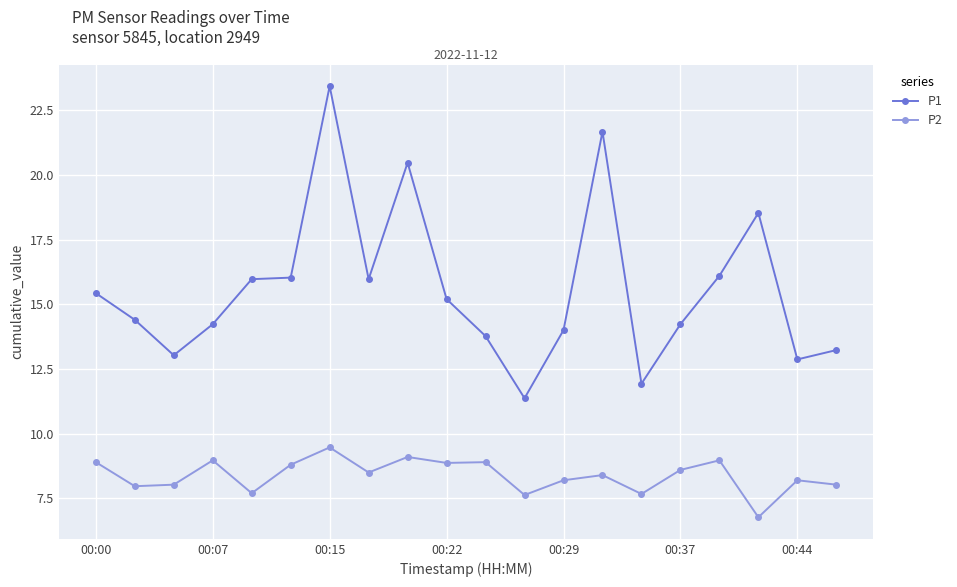

What is the difference between the second highest and second lowest values in the P1 series?

9.7